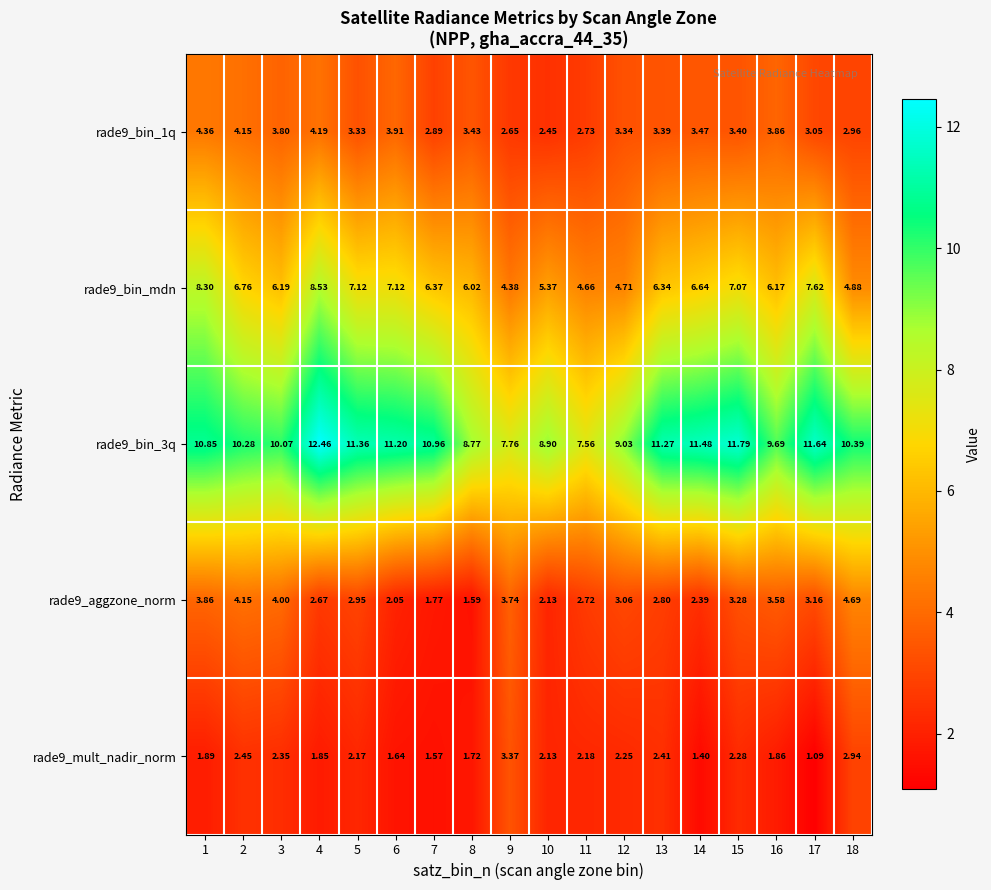

Is the value of rade9_aggzone_norm at 15 greater than the value of rade9_mult_nadir_norm at 3?

Yes